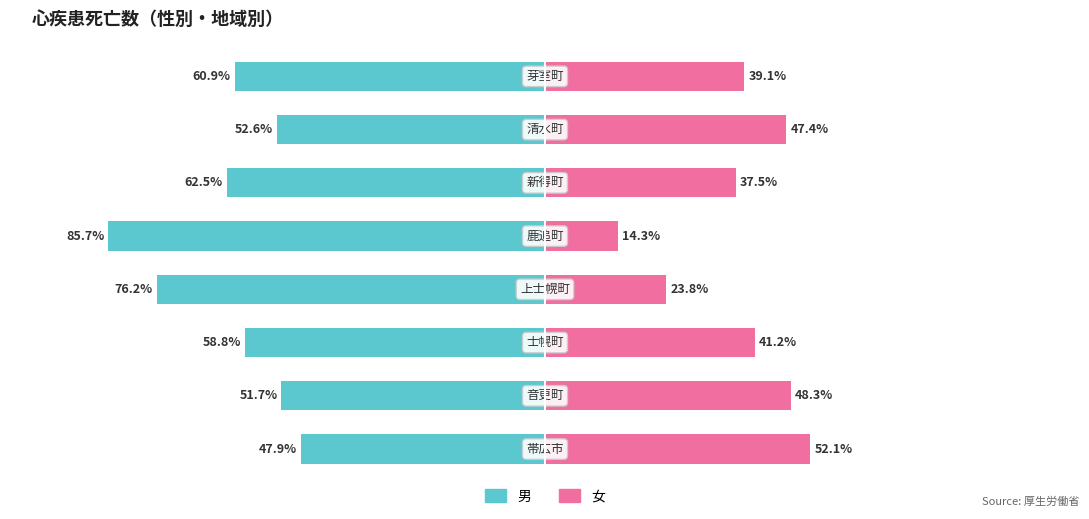

What is the difference between the second highest and second lowest values in the 女 series?

24.5